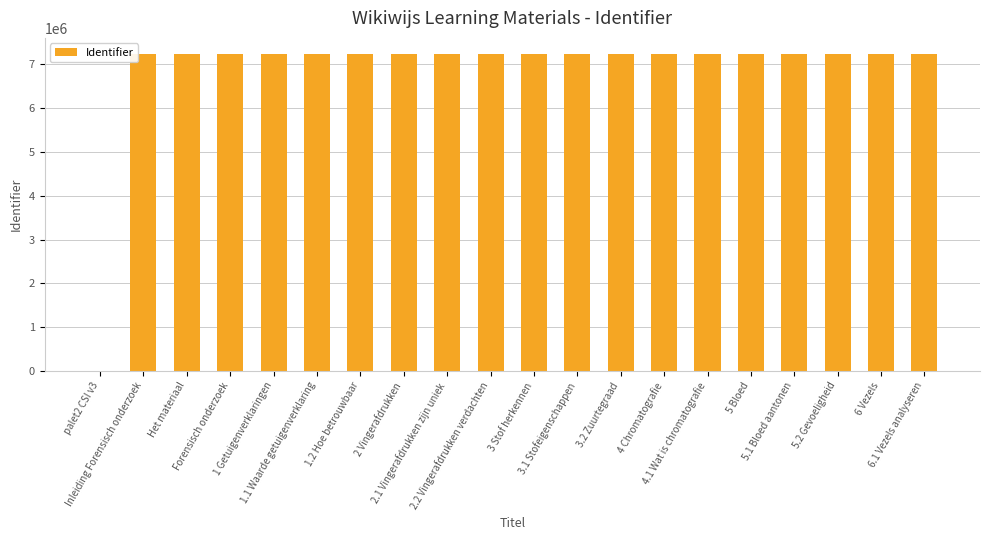

At which label does the data first exceed 7241188?

Inleiding Forensisch onderzoek